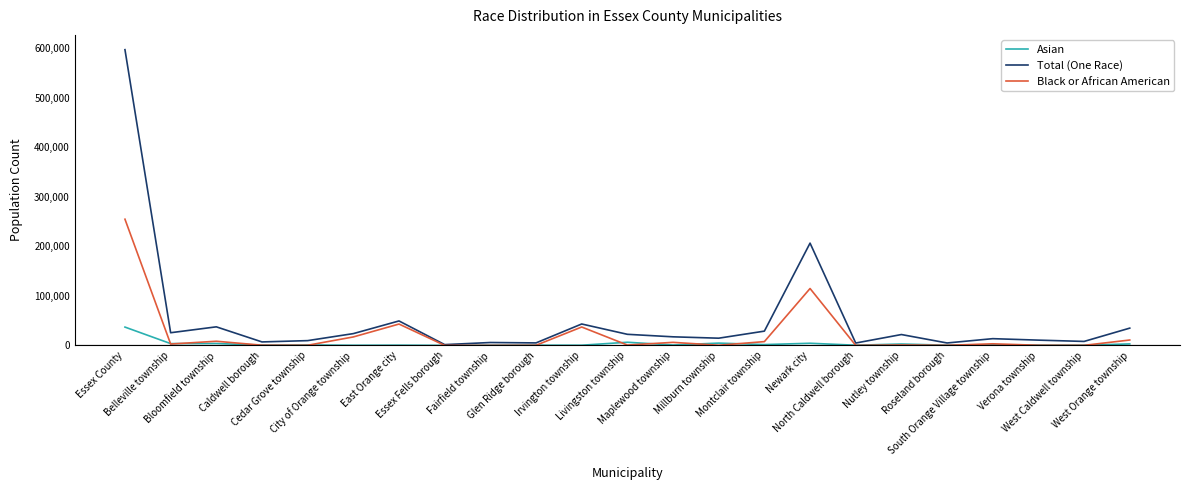

Where is the first local minimum for Black or African American?

Belleville township